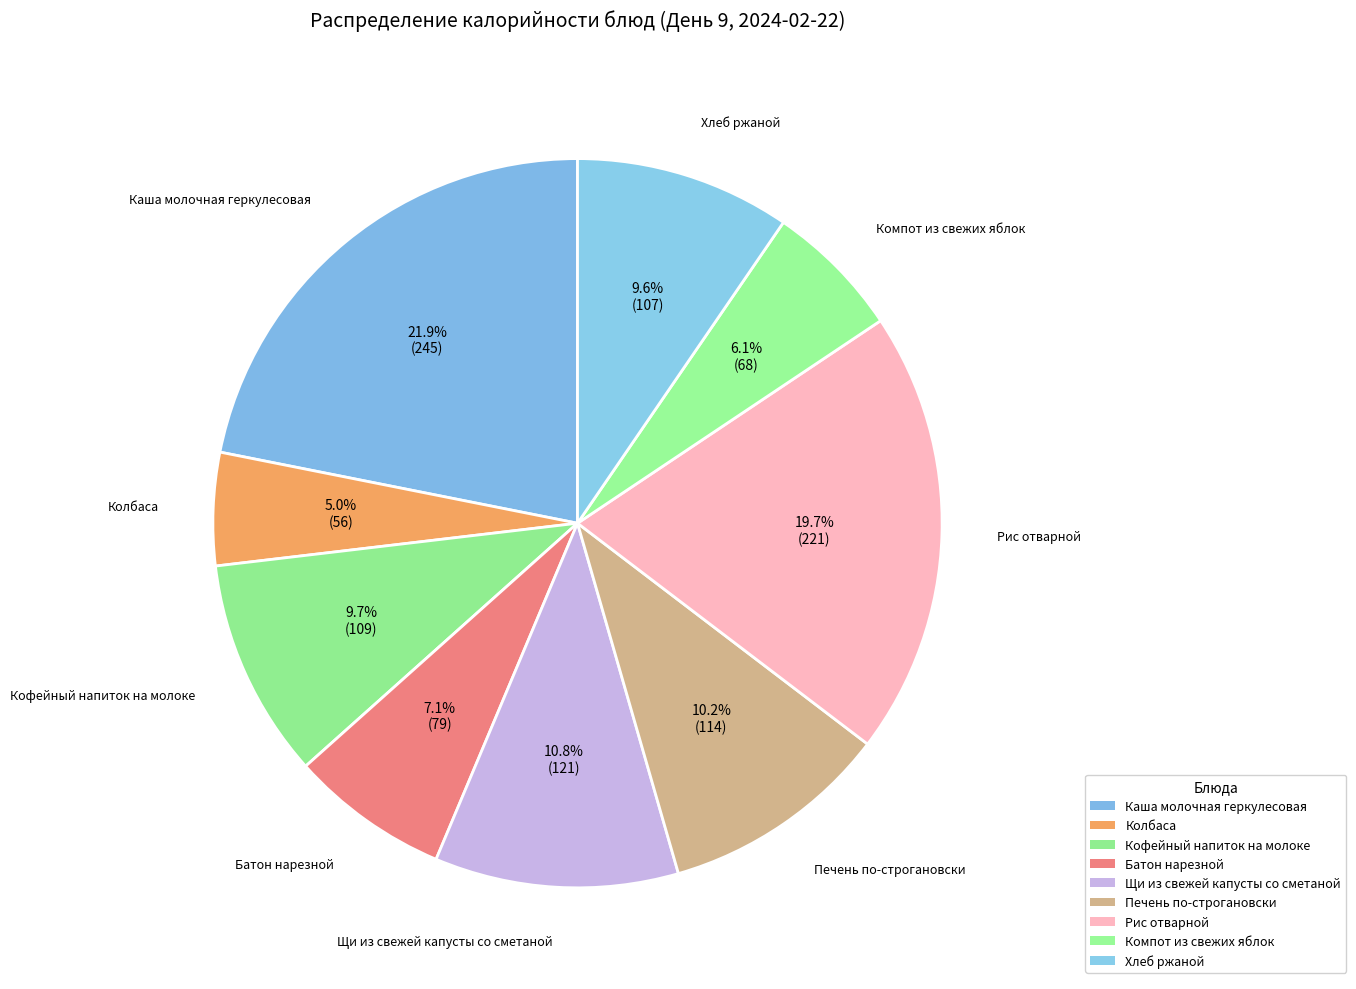

The Кофейный напиток на молоке slice represents 1% of the pie. True or false?

False